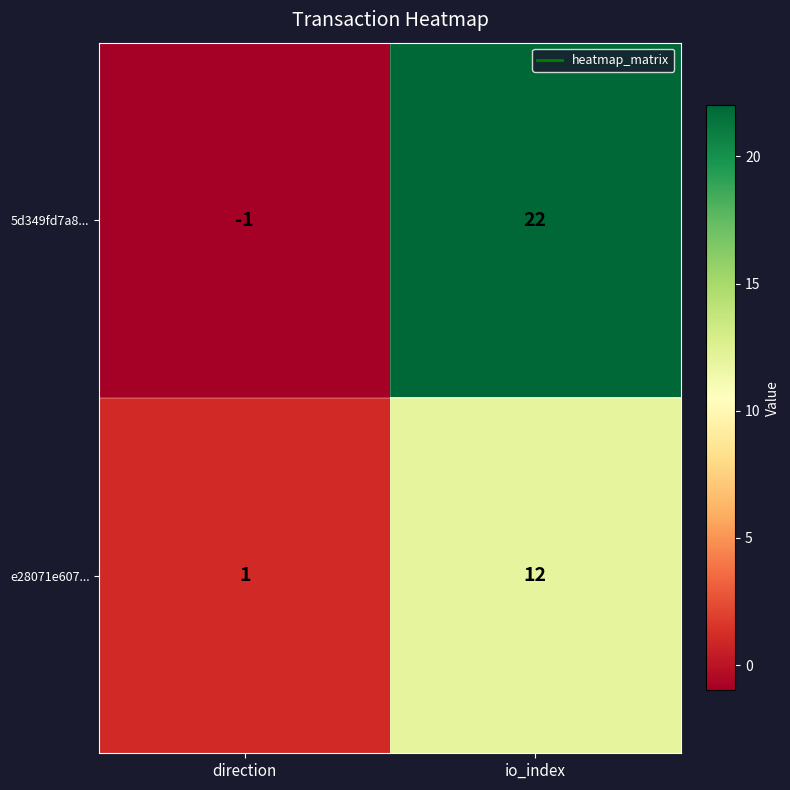

Reading left to right, transcribe all the data shown in this chart.

5d349fd7a8...: -1	22
e28071e607...: 1	12